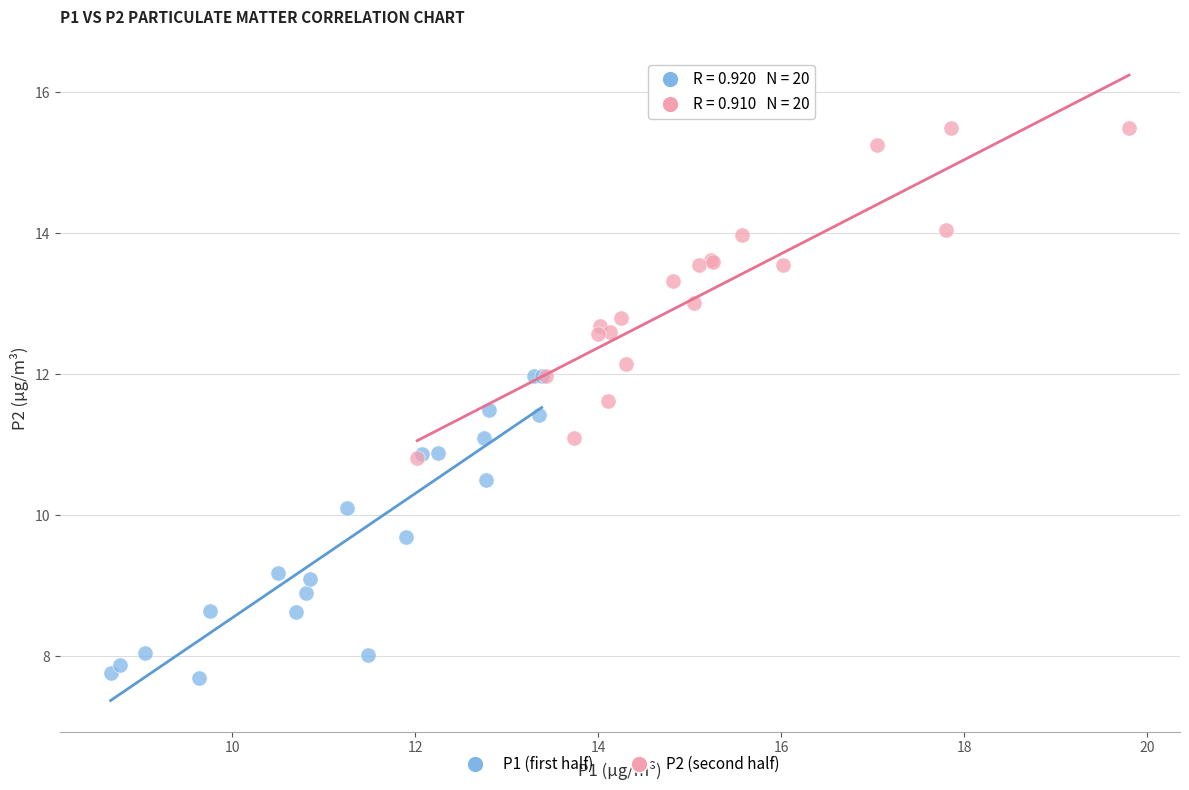

What are all the series names shown in the legend?

P1 (first half), P2 (second half)